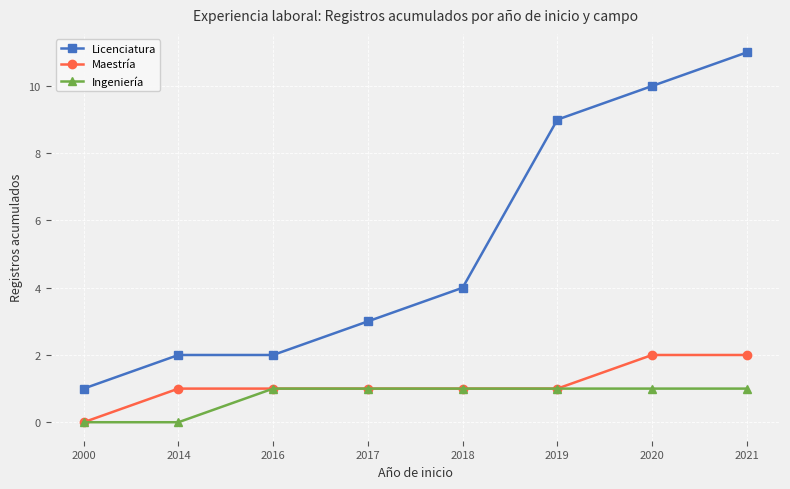

At which category is the sum across all series the highest?

2021